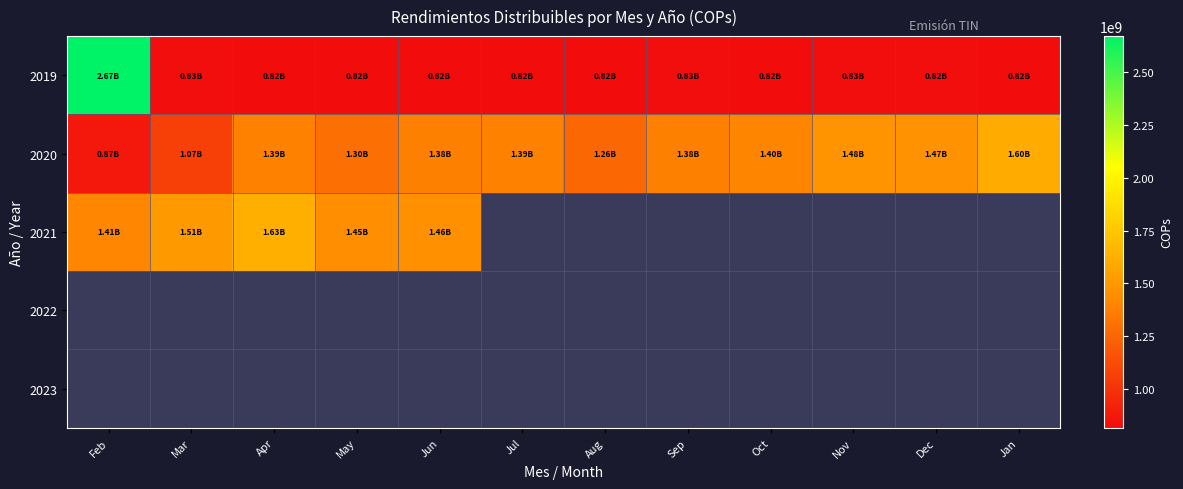

At which label is 2020 closest to 1239226769?

Aug